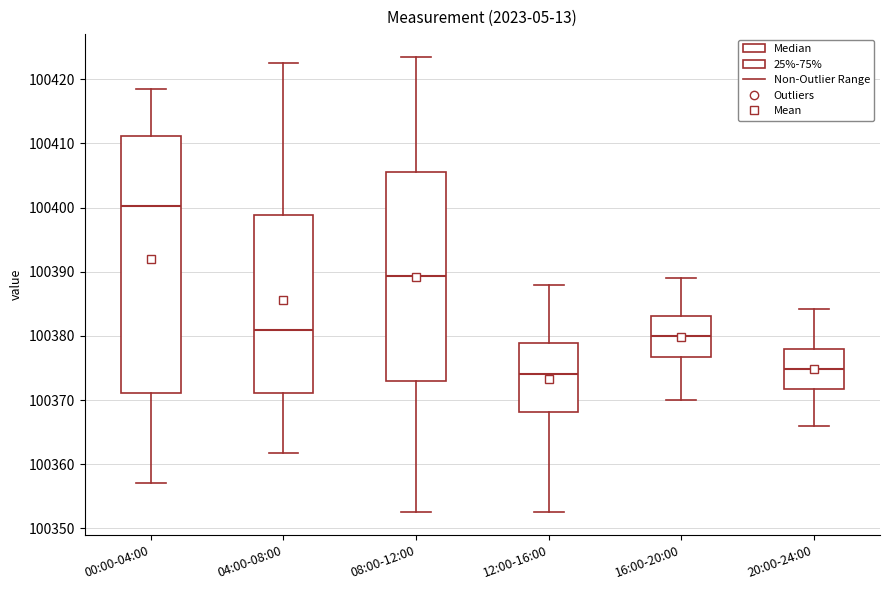

Comparing the boxes themselves (not the whiskers), which one is the tallest?

00:00-04:00